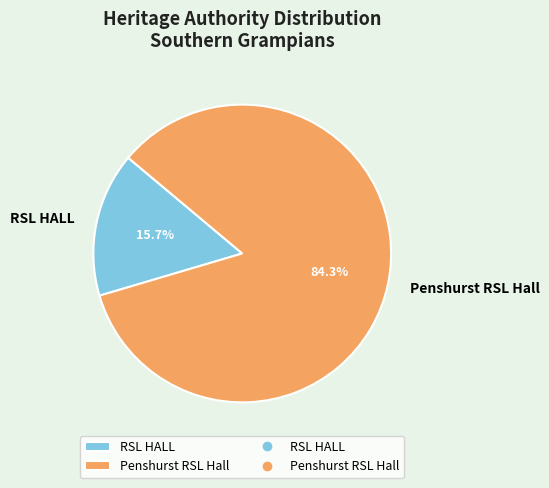

To the nearest percent, what is the difference between the RSL HALL and Penshurst RSL Hall slice percentages?

69%